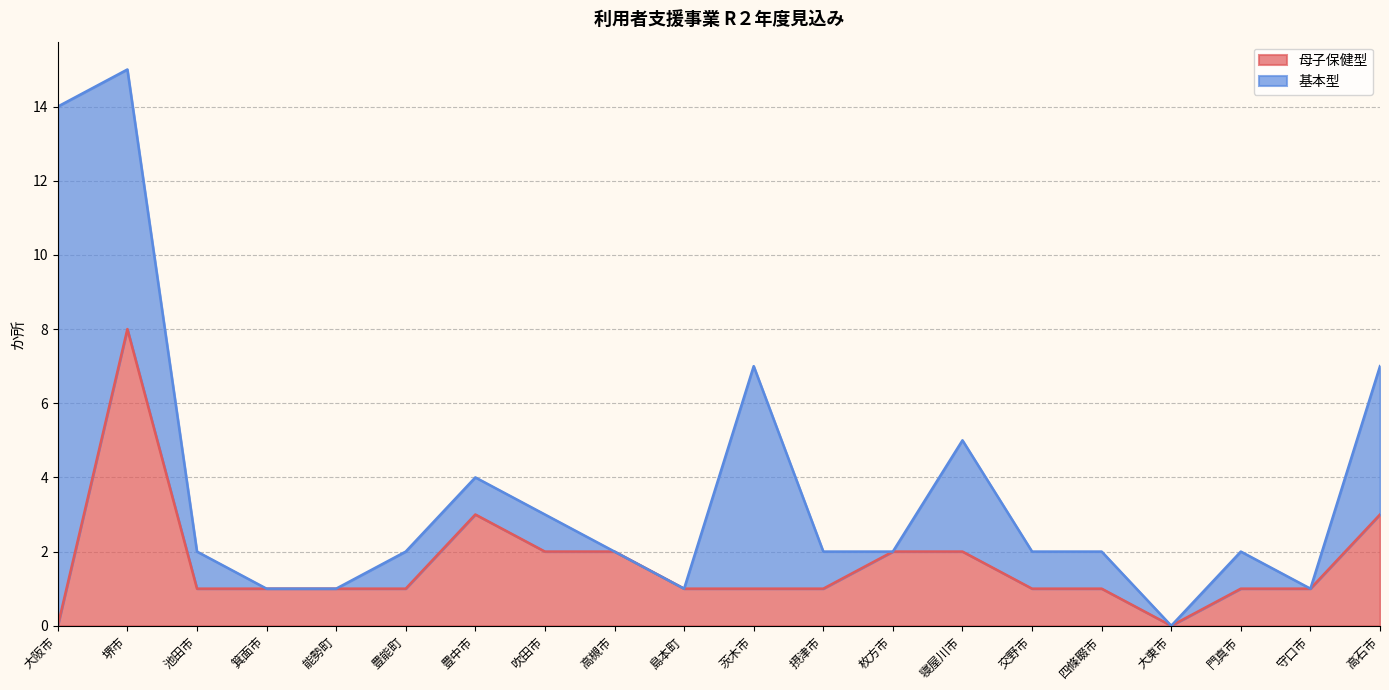

At which category does the chart reach its peak across all series?

堺市